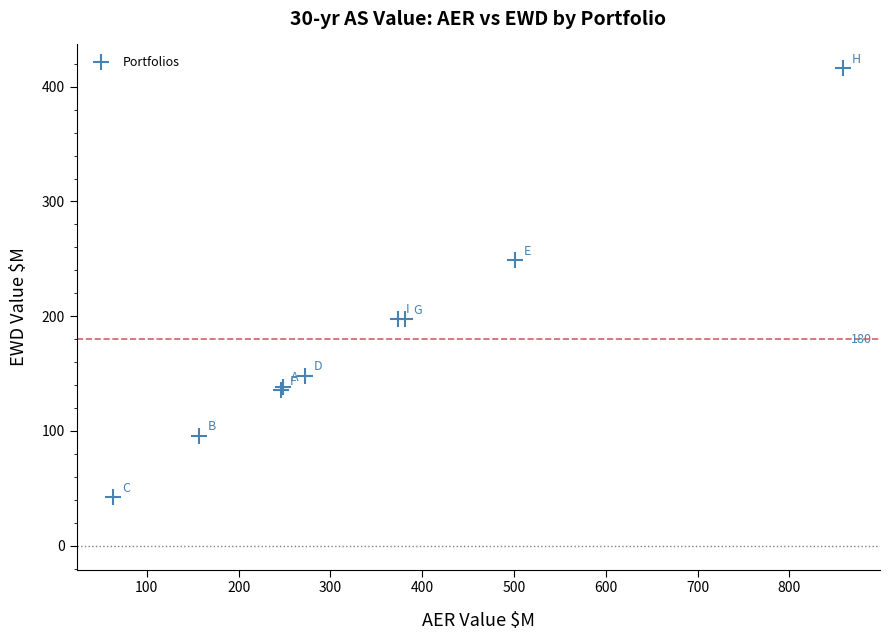

What Y value in the scatter plot is closest to 229?

248.6